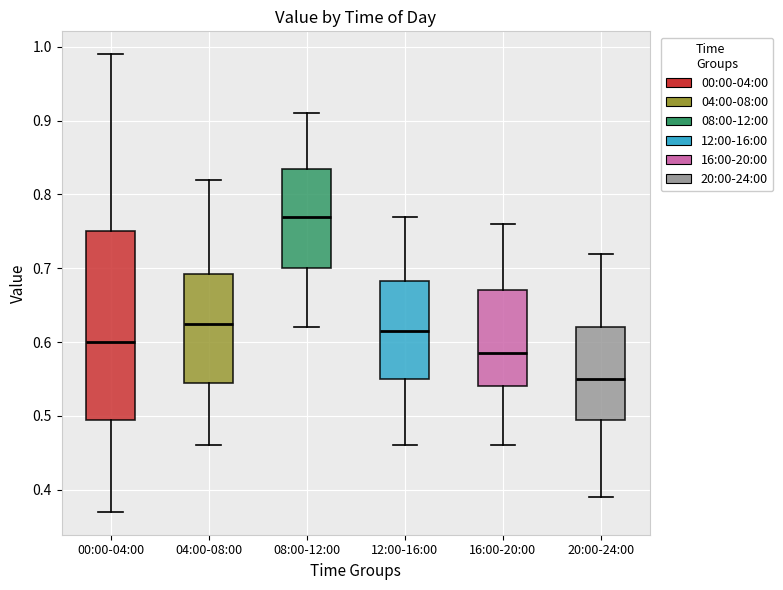

Which box's median line is the lowest?

20:00-24:00